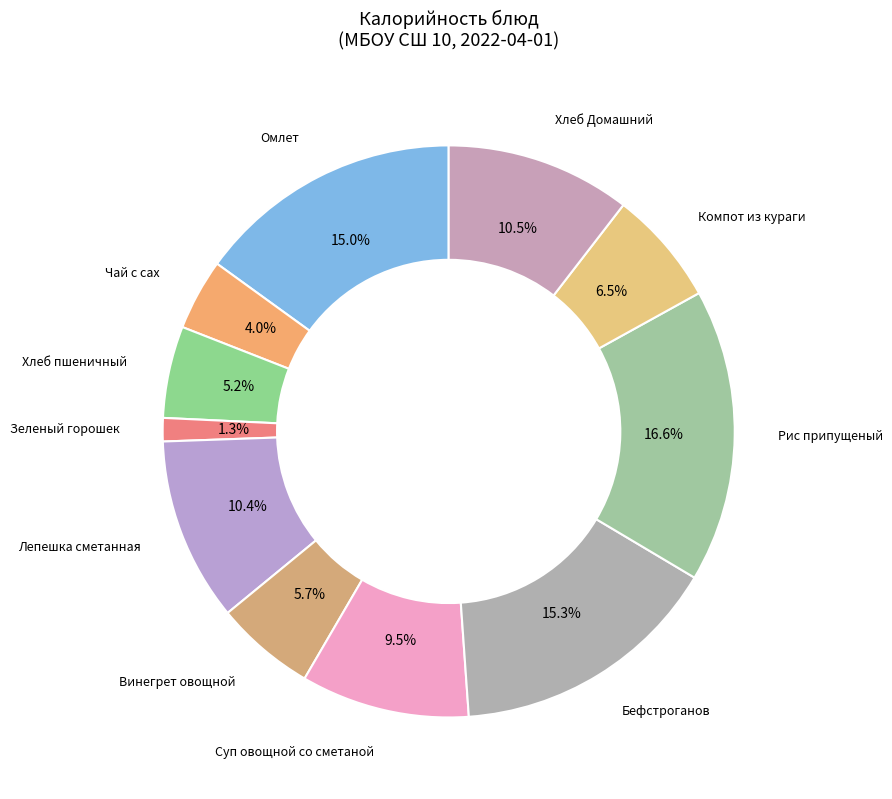

How many slices are in this pie chart?

11